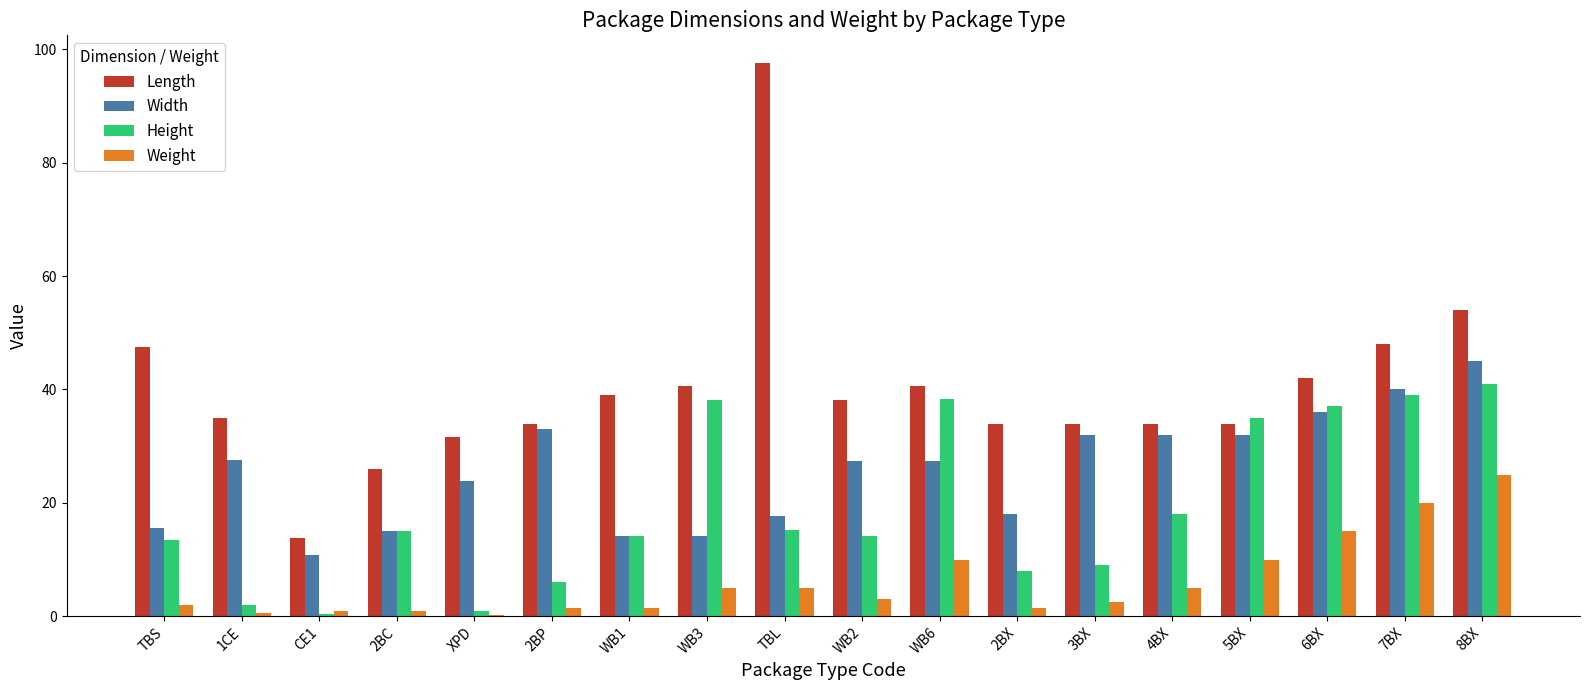

What is the total value across all series at WB3?

97.9